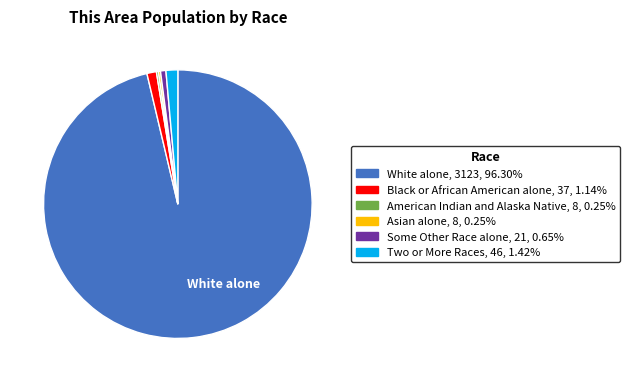

Is there a majority slice in this chart?

Yes